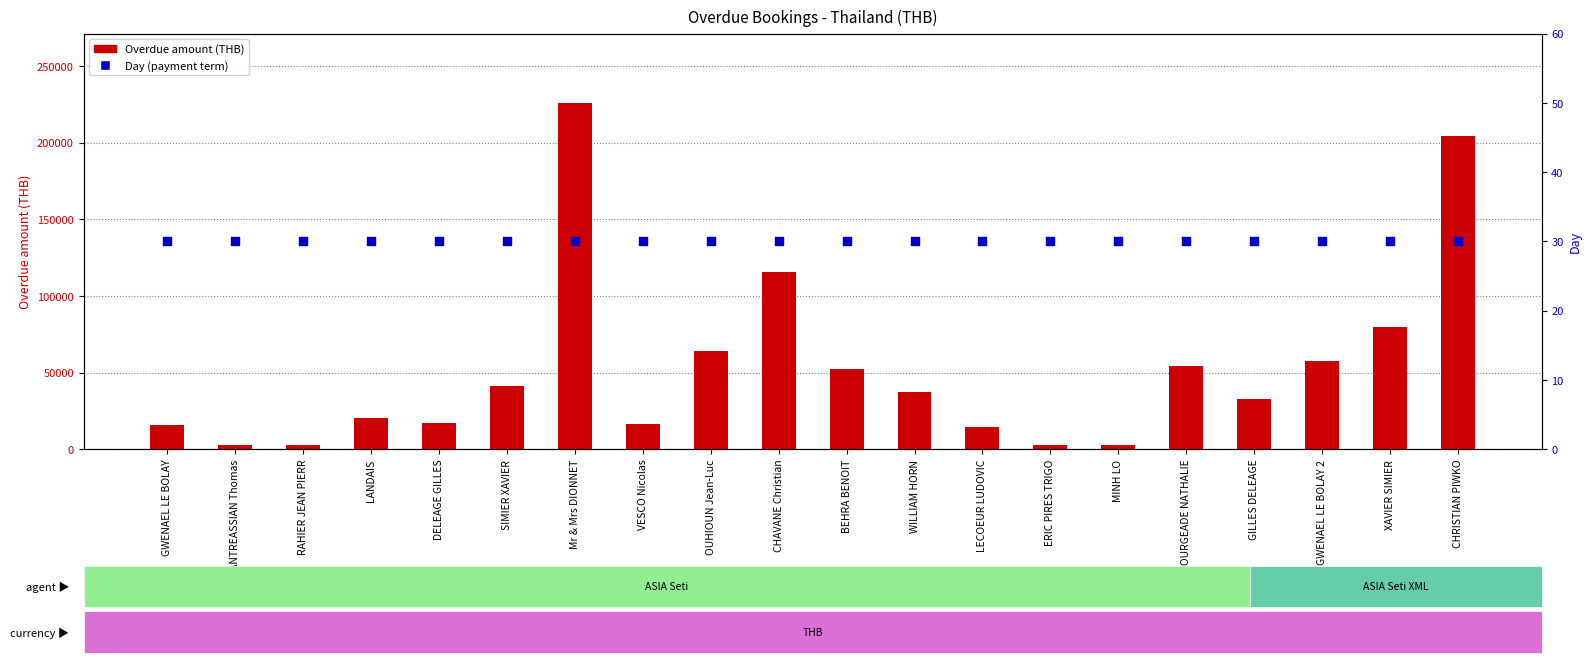

Which series has the largest Y range (max minus min)?

Overdue amount (THB)